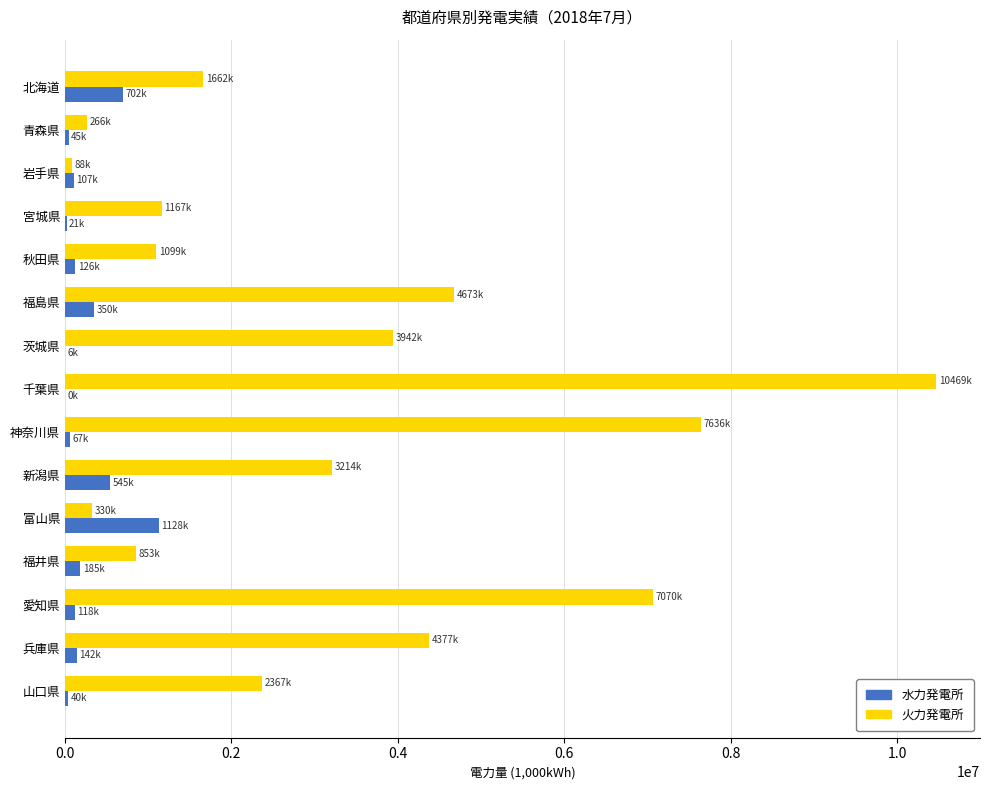

At which category does the chart reach its peak across all series?

千葉県